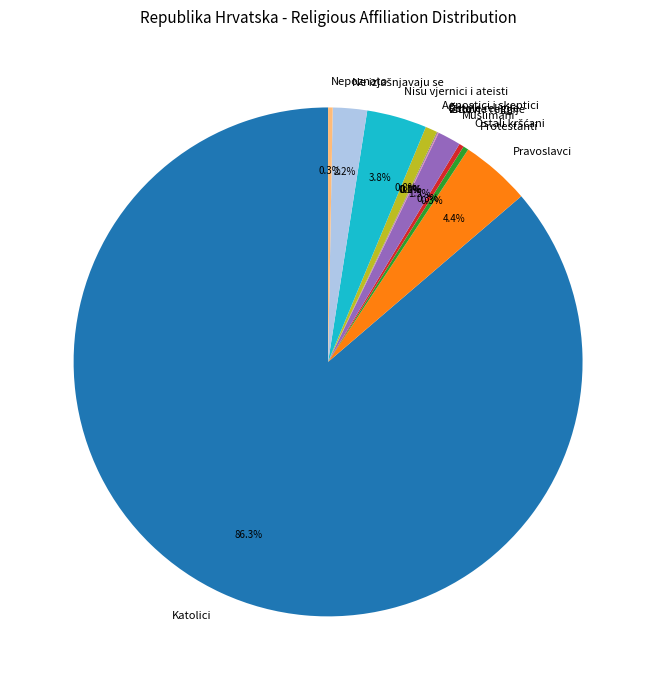

Is the sum of Protestanti and Muslimani greater than half?

No